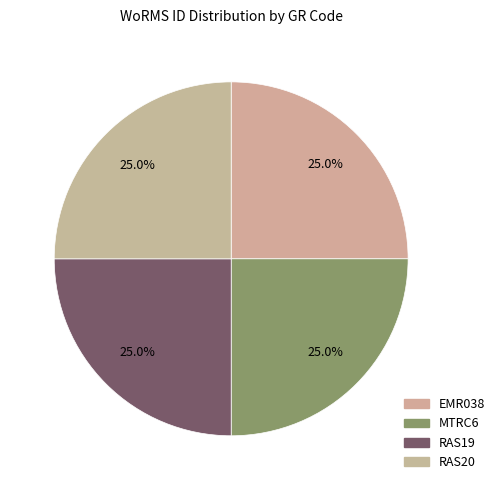

How many segments does this pie chart have?

4